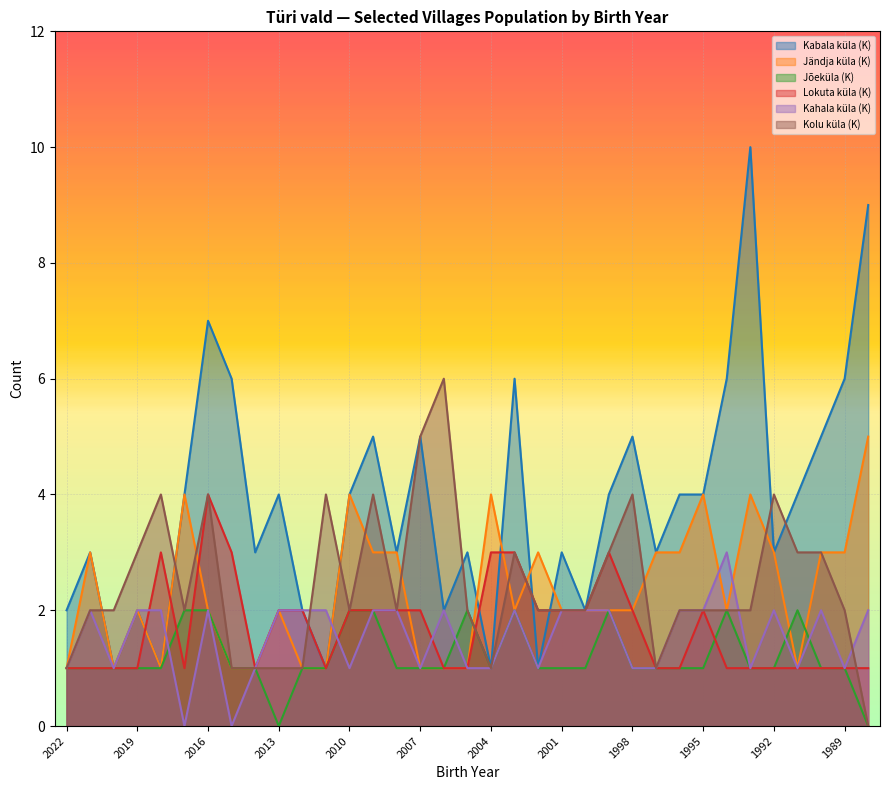

What is the sum of all Kahala küla (K) values?

54